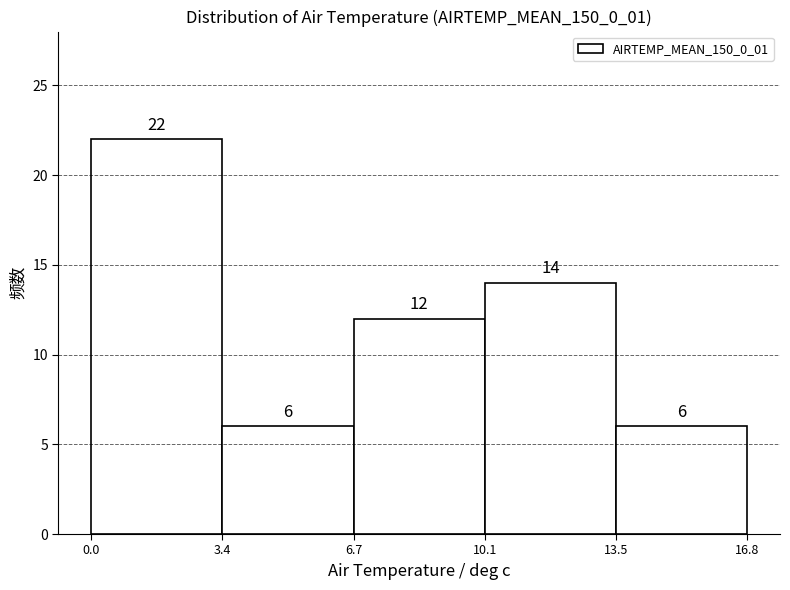

How tall is the bar that spans 0.0 to 3.4 on the x-axis?

22